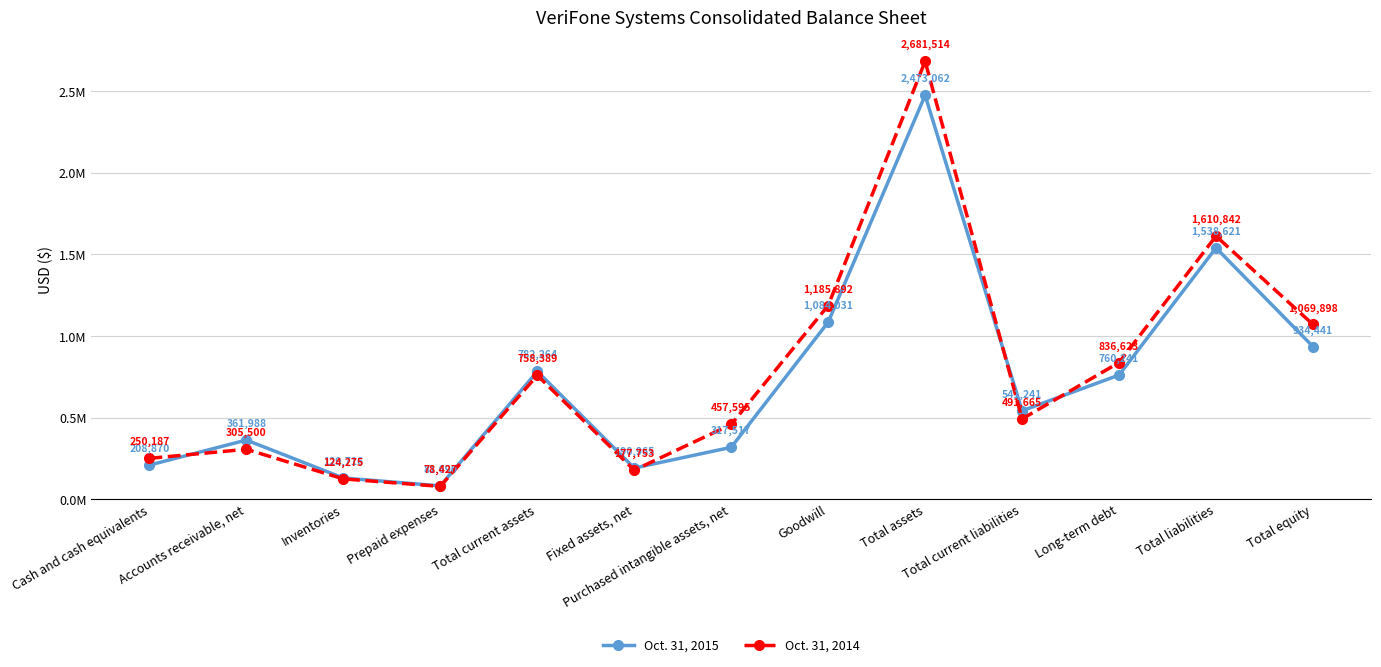

The value of Oct. 31, 2015 at Cash and cash equivalents is 208870. True or false?

True